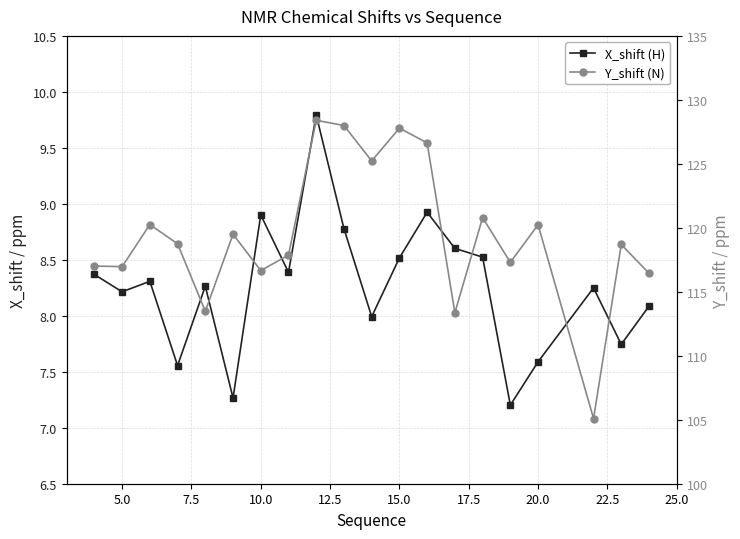

How many lines are shown in the chart?

2